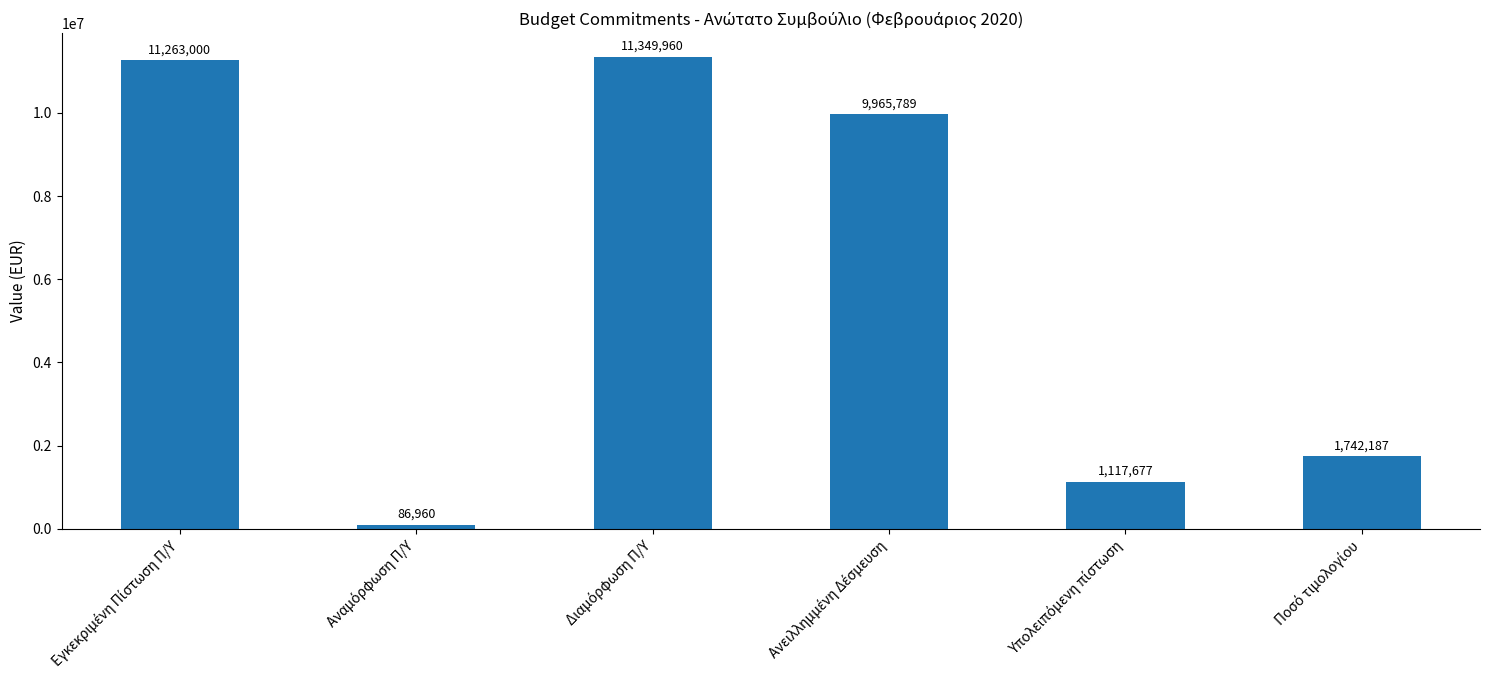

What is the maximum value shown in the chart?

11349960.0